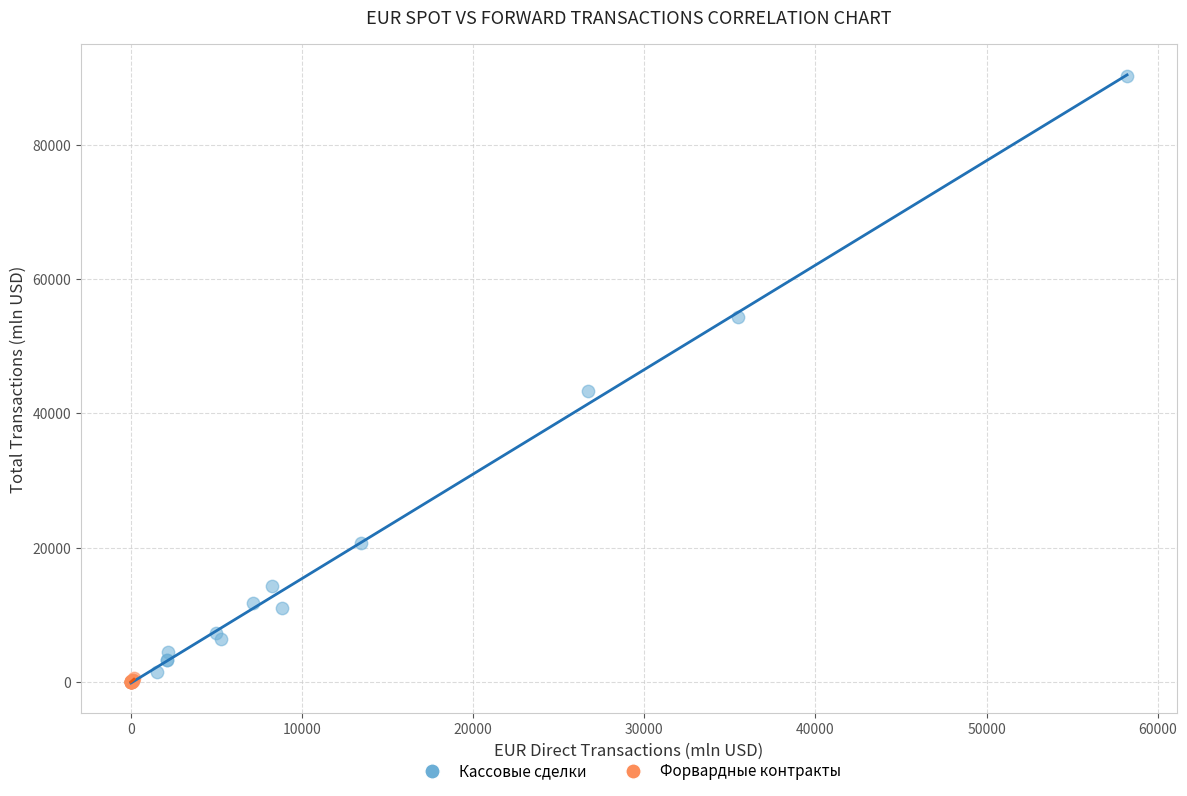

Which series contains the highest Y value?

Кассовые сделки